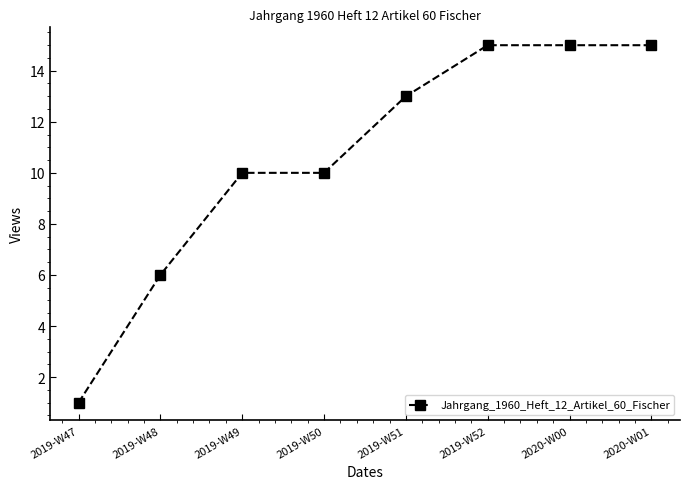

What is the maximum value shown in the chart?

15